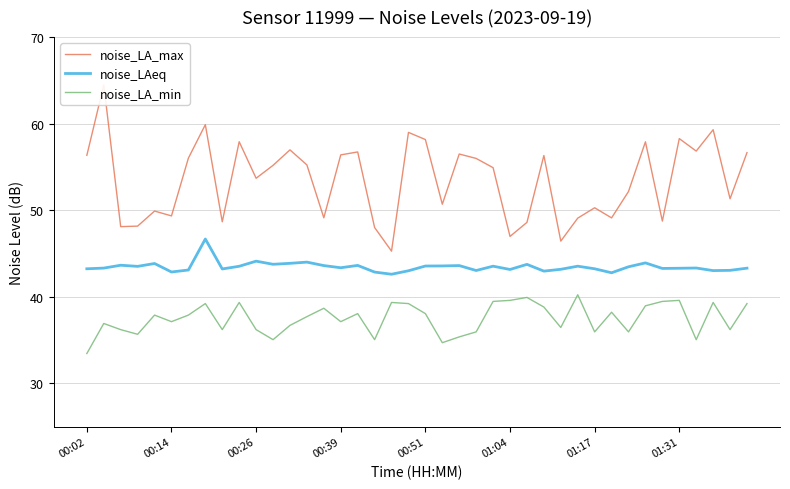

Which category has the highest value in the noise_LA_min series?

29